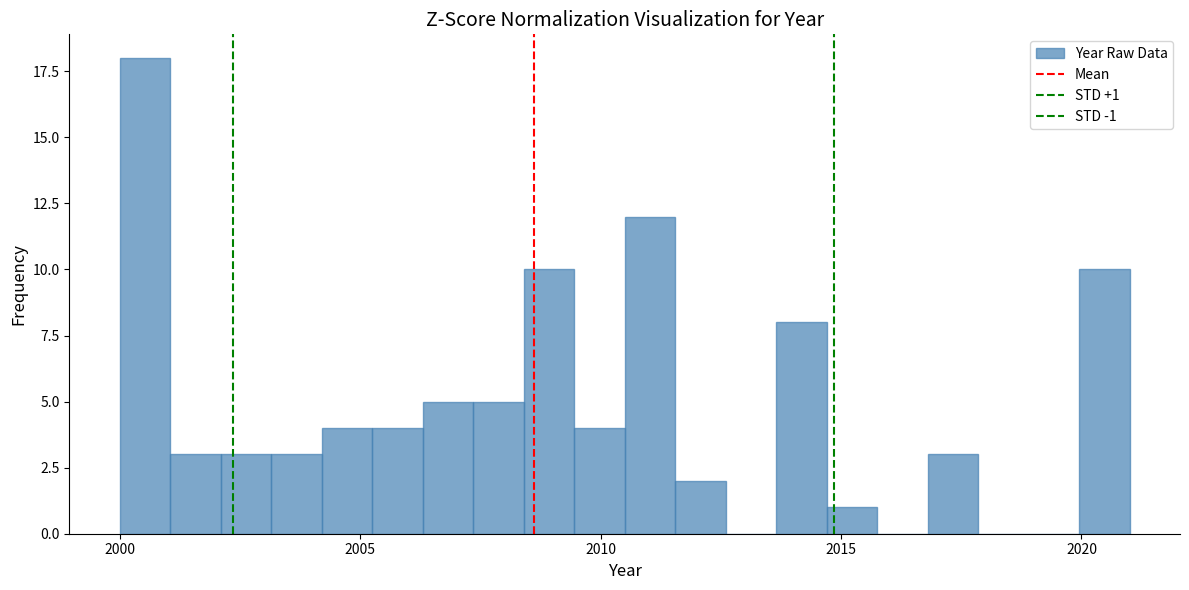

Read against the x-axis, roughly where is the centre of the tallest bar?

2000.5